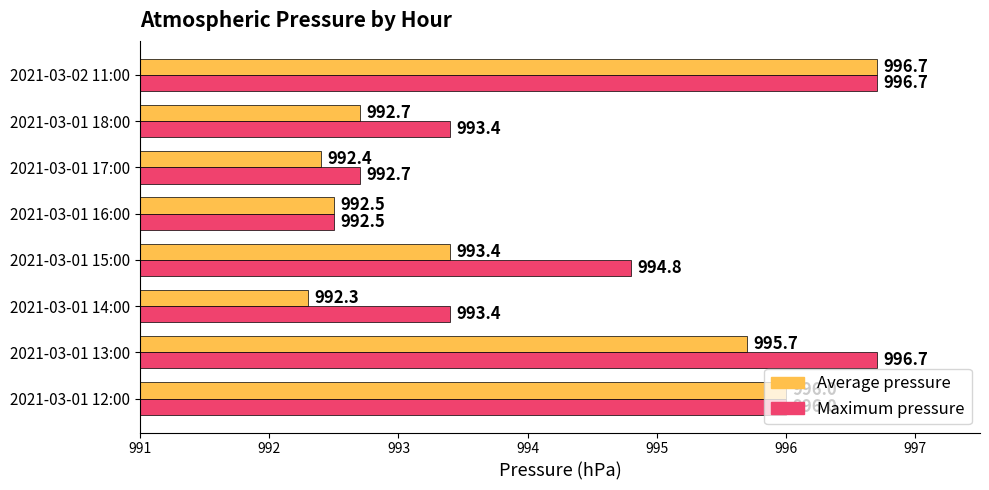

What is the difference between the maximum and minimum values in the Maximum pressure series?

4.2